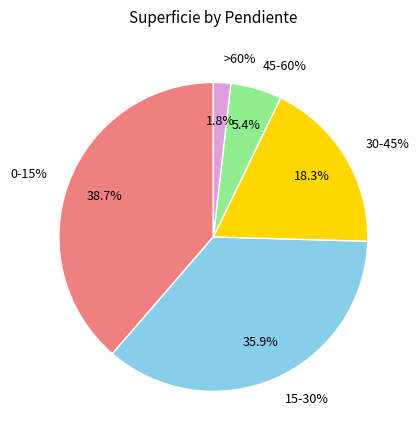

To the nearest percent, what is the difference between the largest and smallest slice percentages?

37%